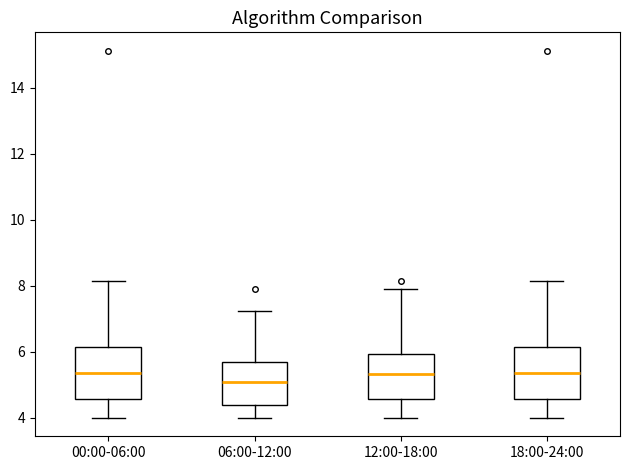

Where does the upper whisker of the box for 06:00-12:00 end on the y-axis? The values are not printed on the chart, so give them approximately, as read against the axis.

7.2